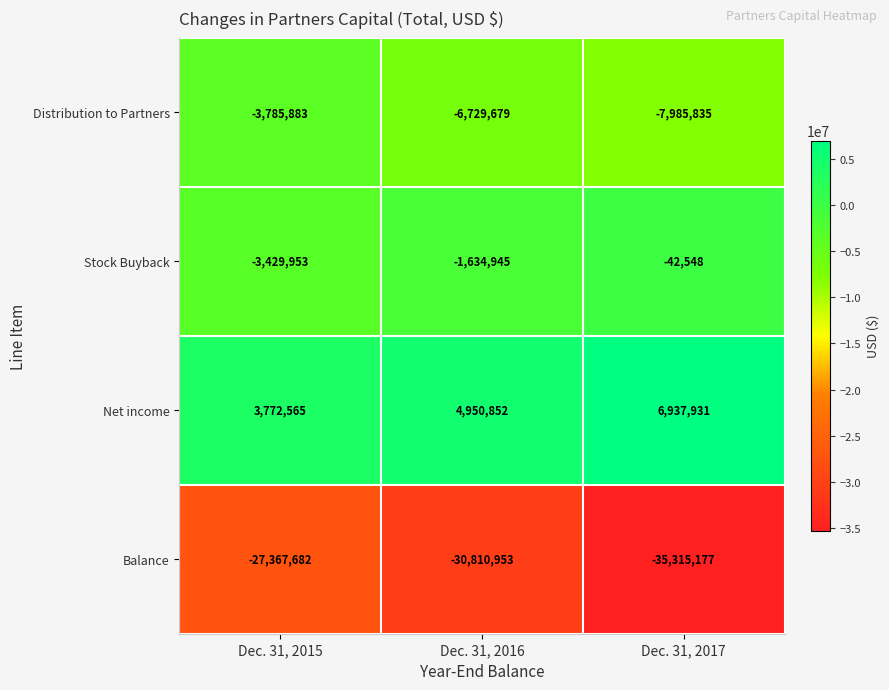

What is the spread (max minus min) of values at Dec. 31, 2017?

42253108